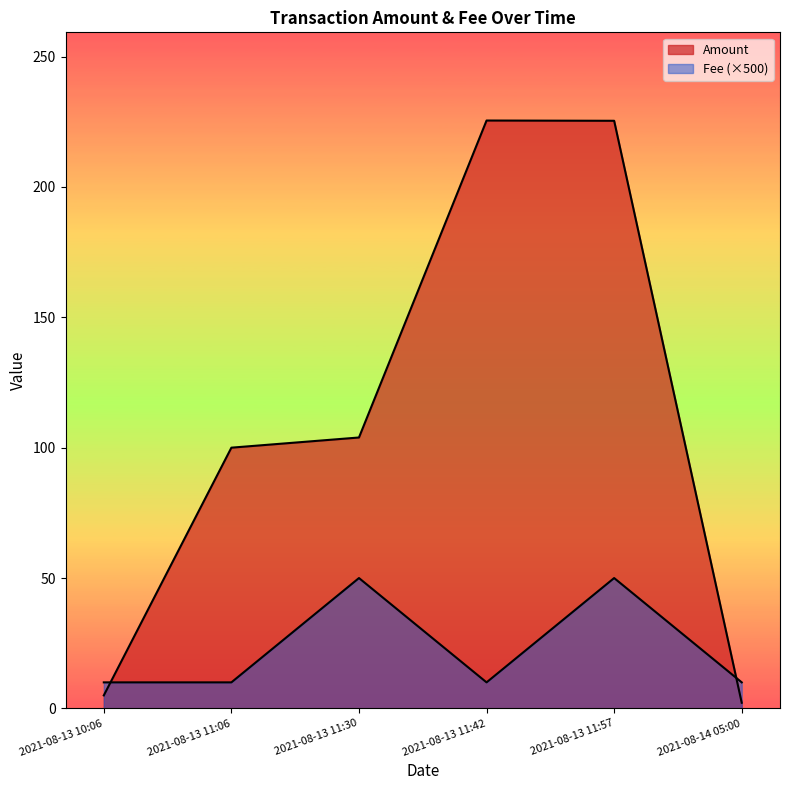

What is the smallest value displayed?

2.2